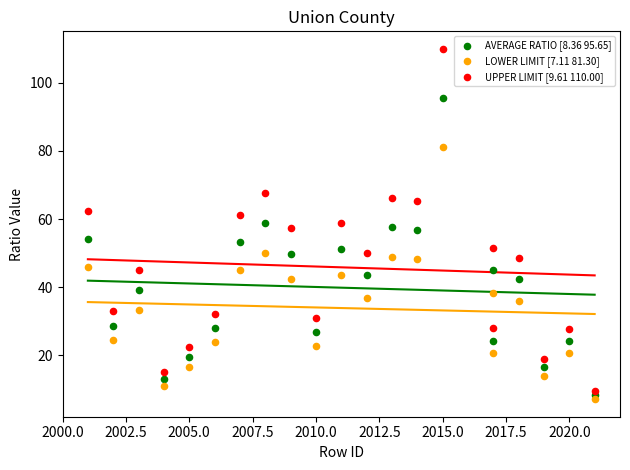

Across all data points, what is the range of Y values (max minus min)?

102.9